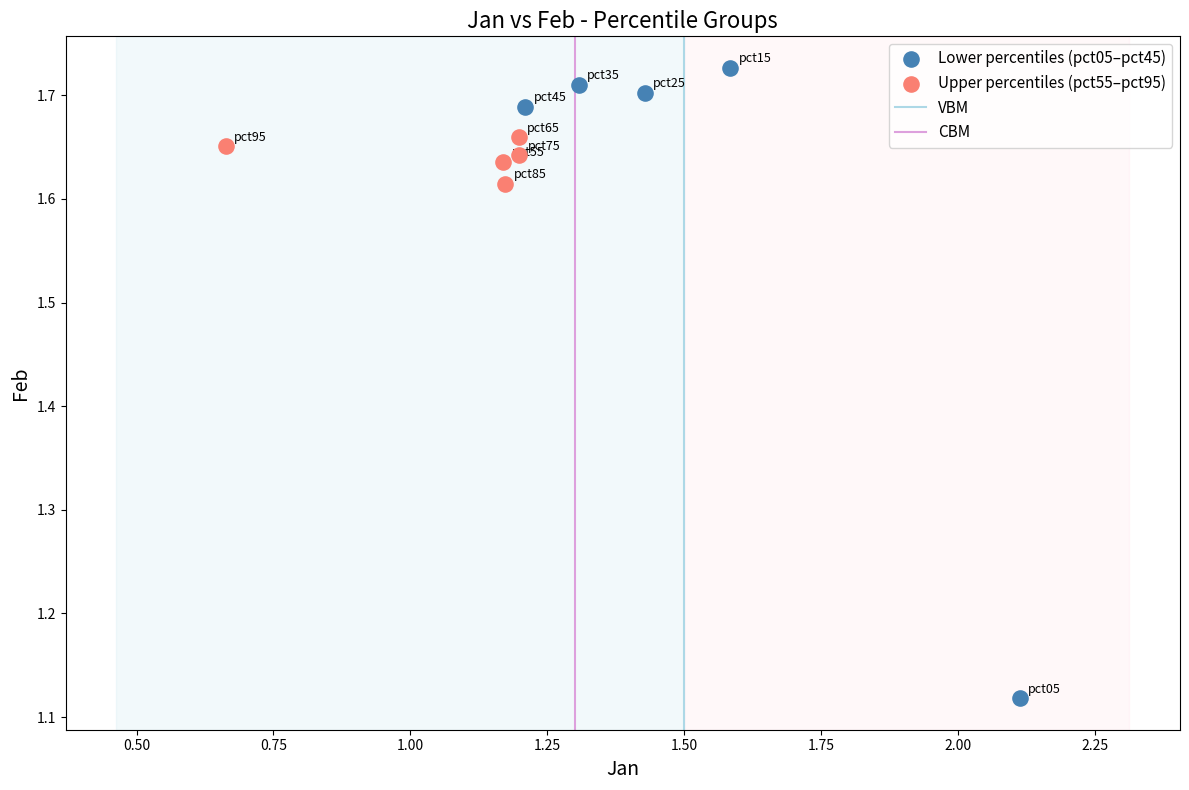

Which series reaches the minimum Y coordinate?

Lower percentiles (pct05–pct45)